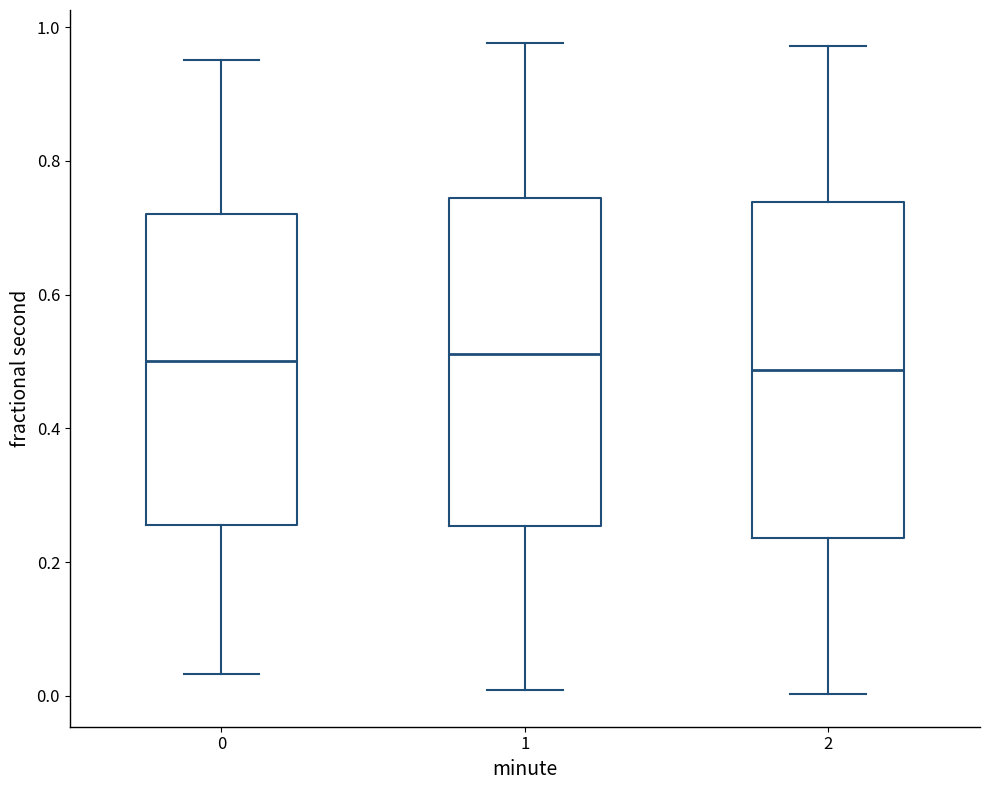

Reading left to right, transcribe this box plot: for each box, give where its median line is, the range the box spans, and where its two whiskers end, as read against the y-axis. The values are not printed on the chart, so give them approximately, as read against the axis.

0: median 0.50, box 0.26 to 0.72, whiskers 0.04 to 0.96
1: median 0.52, box 0.26 to 0.74, whiskers 0.00 to 0.98
2: median 0.48, box 0.24 to 0.74, whiskers 0.00 to 0.98